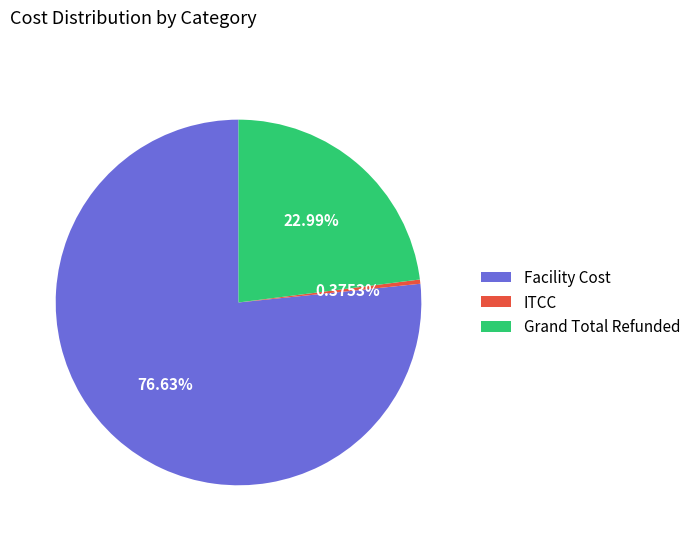

Is the sum of ITCC and Grand Total Refunded greater than half?

No